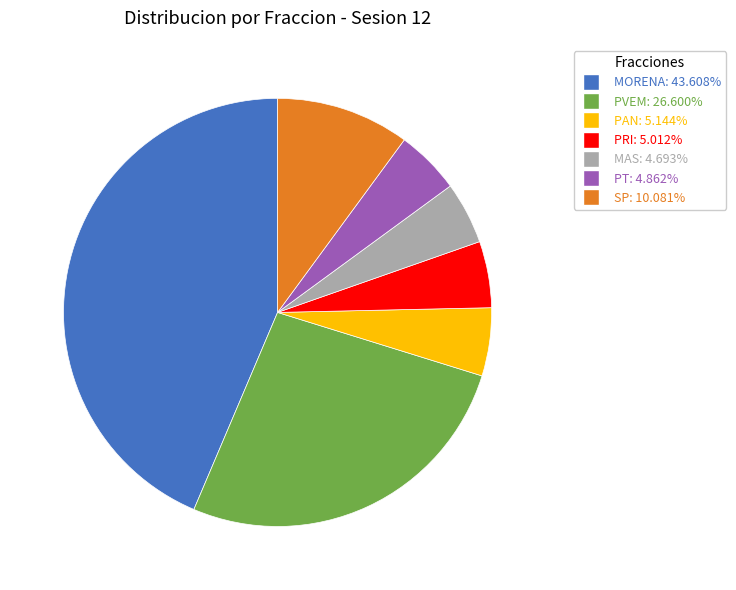

Does any single category account for the majority?

No